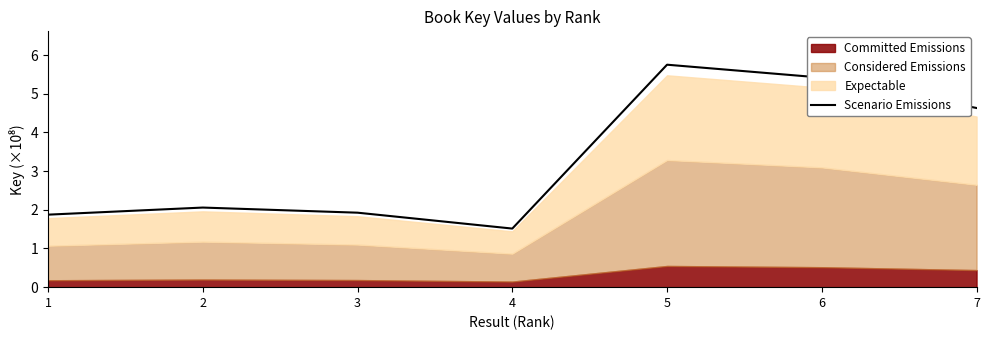

How many lines are shown in the chart?

1